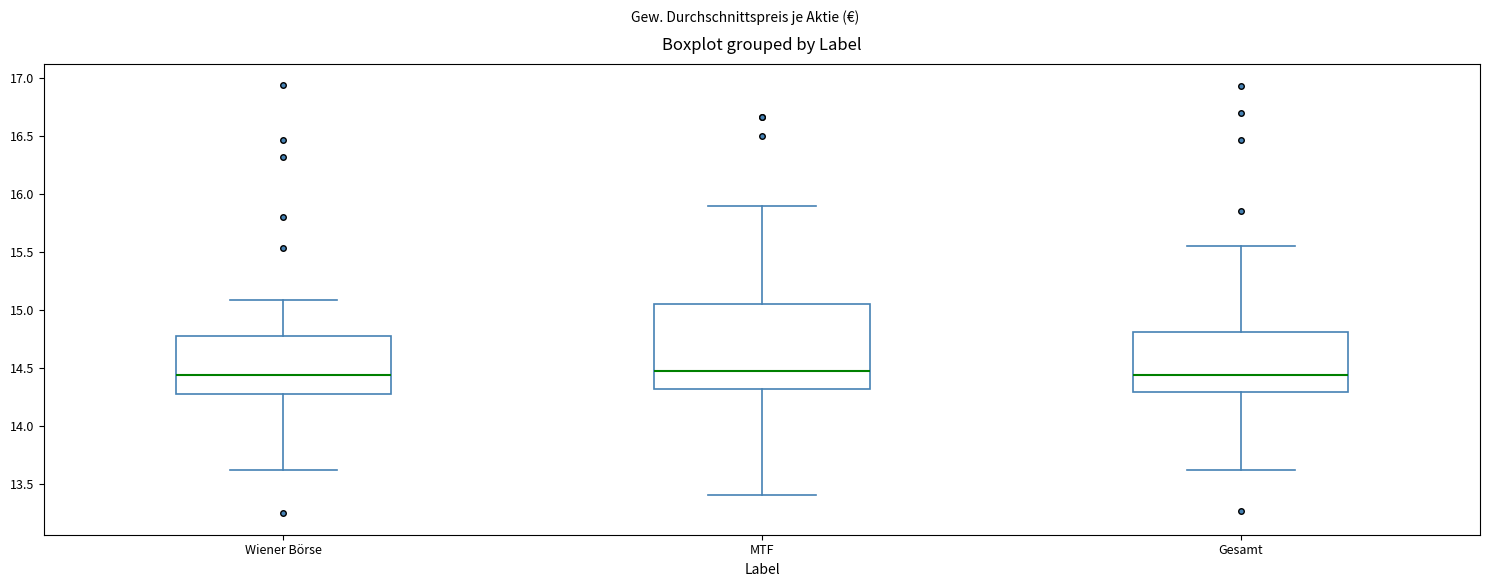

Reading left to right, read every box against the y-axis: the position of its median line, the range the box covers, and the ends of its whiskers. The values are not printed on the chart, so give them approximately, as read against the axis.

Wiener Börse: median 14.45, box 14.30 to 14.75, whiskers 13.60 to 15.10
MTF: median 14.50, box 14.30 to 15.05, whiskers 13.40 to 15.90
Gesamt: median 14.45, box 14.30 to 14.80, whiskers 13.60 to 15.55